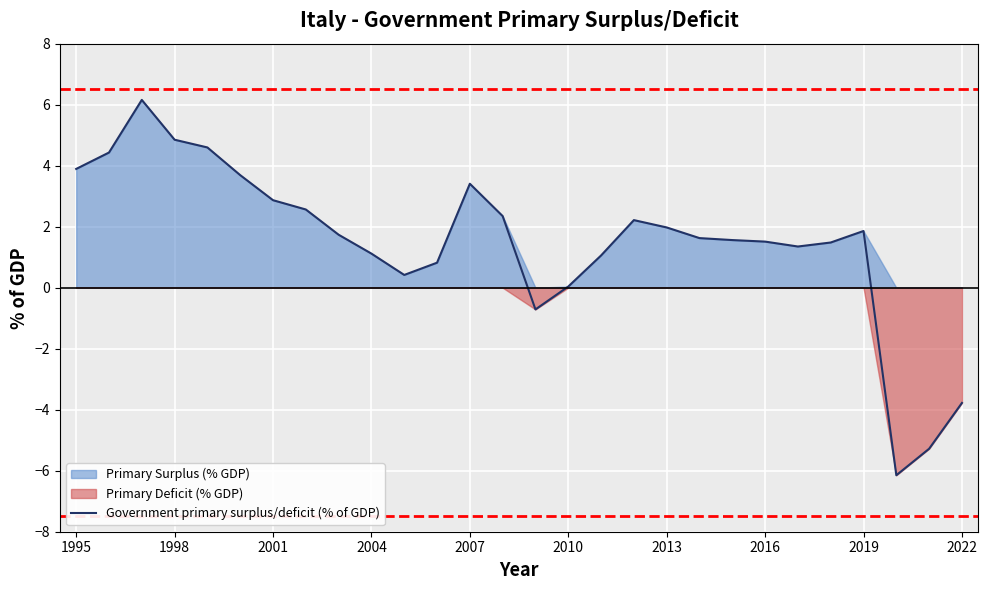

How many negative values are there?

4